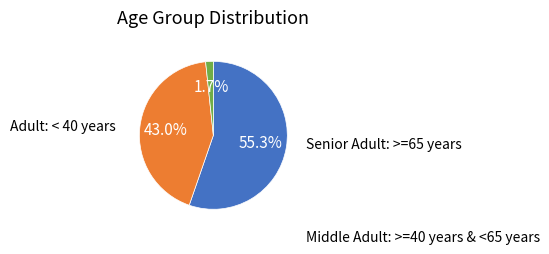

Is there any slice that represents more than half of the pie?

Yes